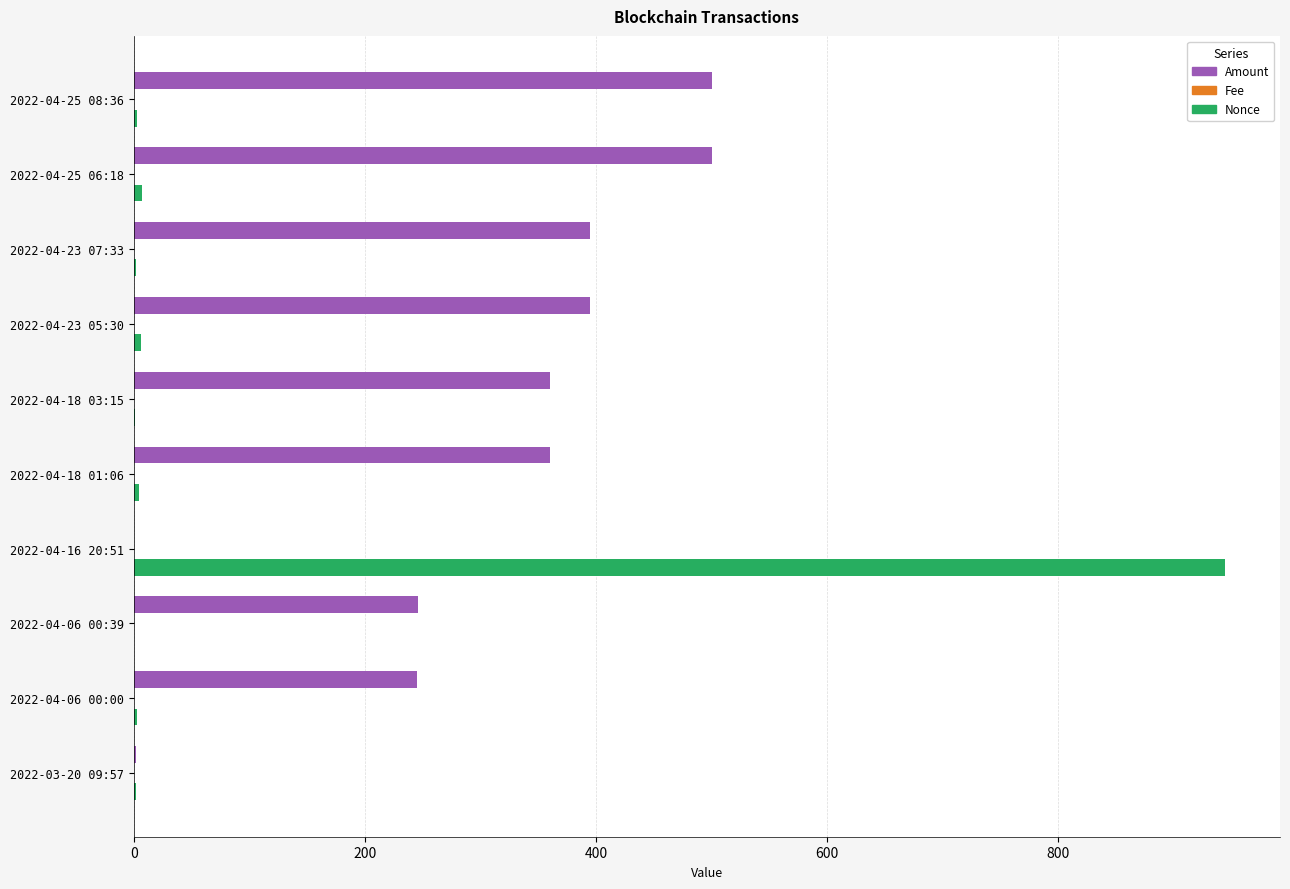

The Nonce series shows 482.0 at 2022-04-16 20:51. True or false?

False